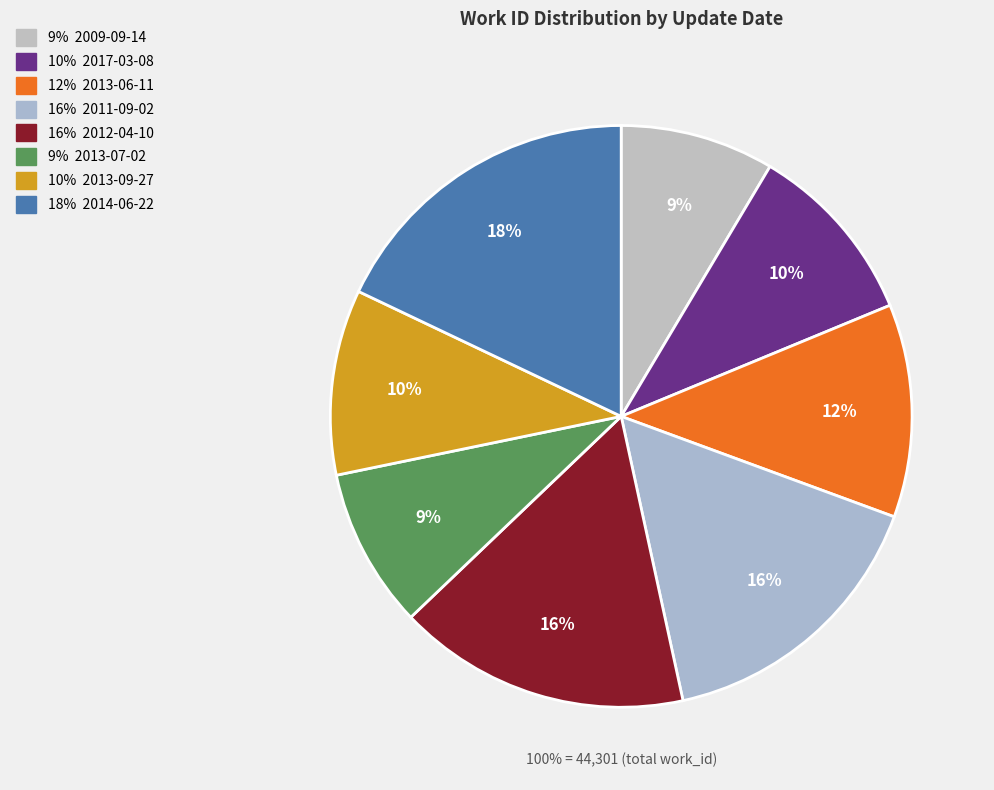

The 2013-07-02 slice represents 1% of the pie. True or false?

False